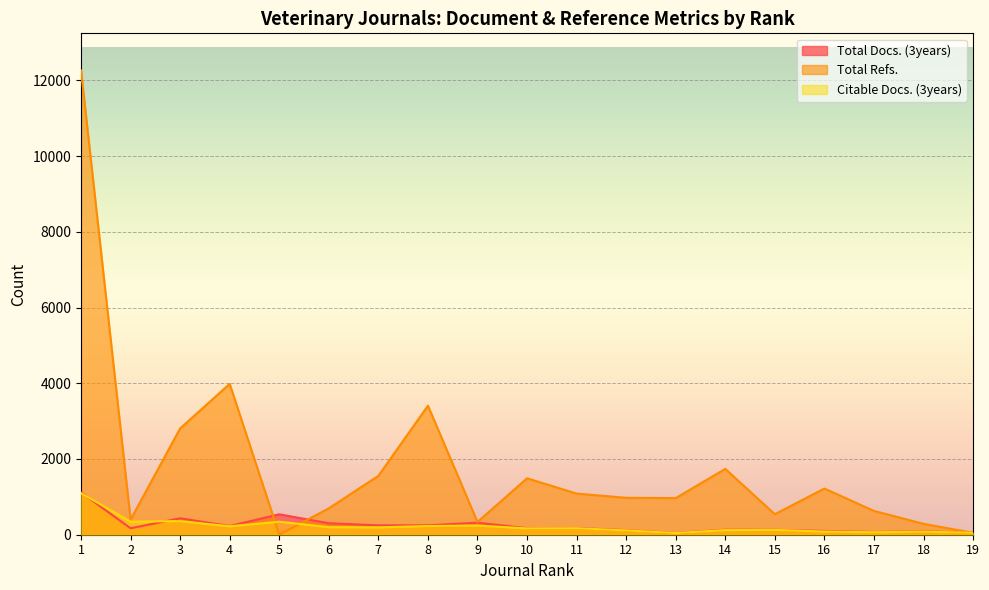

Reading left to right, extract all data points from this chart.

Total Docs. (3years): 1=1117	2=170	3=434	4=230	5=539	6=303	7=249	8=248	9=318	10=172	11=176	12=120	13=44	14=131	15=129	16=100	17=70	18=90	19=50
Total Refs.: 1=12261	2=400	3=2808	4=3984	5=0	6=698	7=1555	8=3408	9=338	10=1490	11=1087	12=975	13=967	14=1739	15=542	16=1220	17=629	18=288	19=50
Citable Docs. (3years): 1=1095	2=346	3=360	4=223	5=344	6=200	7=194	8=230	9=242	10=168	11=172	12=114	13=44	14=122	15=127	16=84	17=65	18=82	19=50